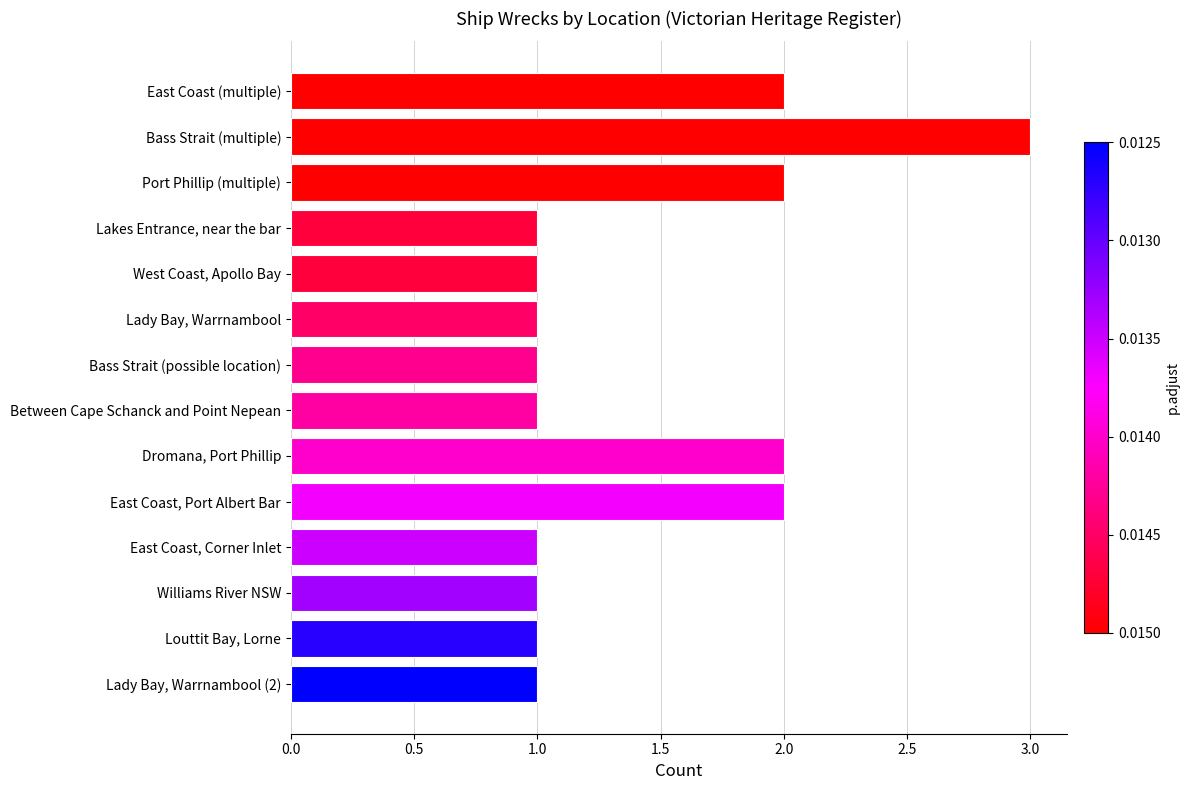

What is the label of the 14th bar from the top?

Lady Bay, Warrnambool (2)